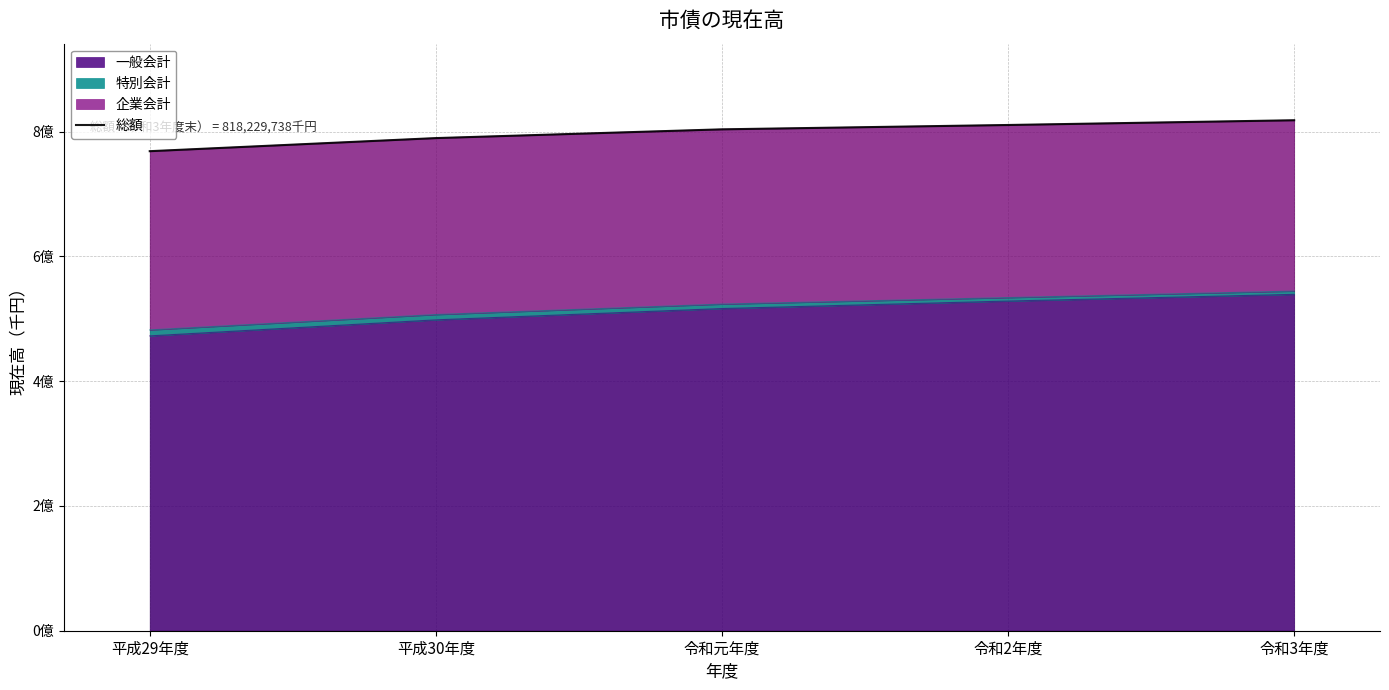

True or false: the data has more than 0 interior local peaks.

False